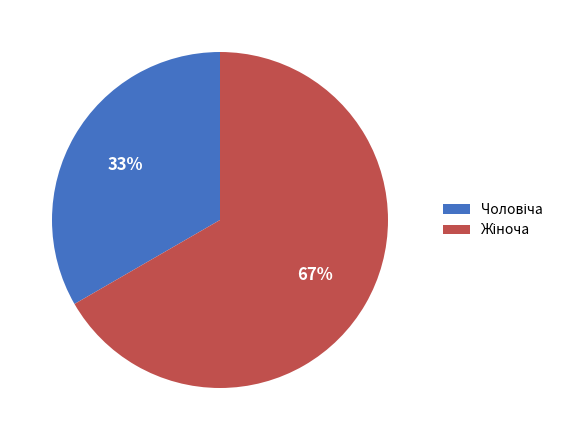

To the nearest percent, what is the average slice percentage?

50%